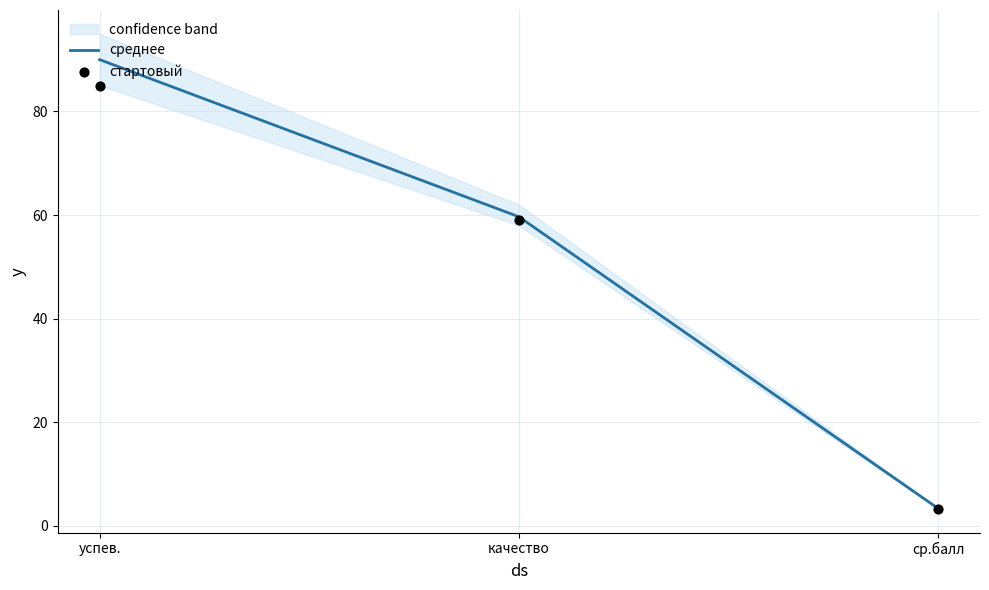

At which category is the sum across all series the highest?

успев.